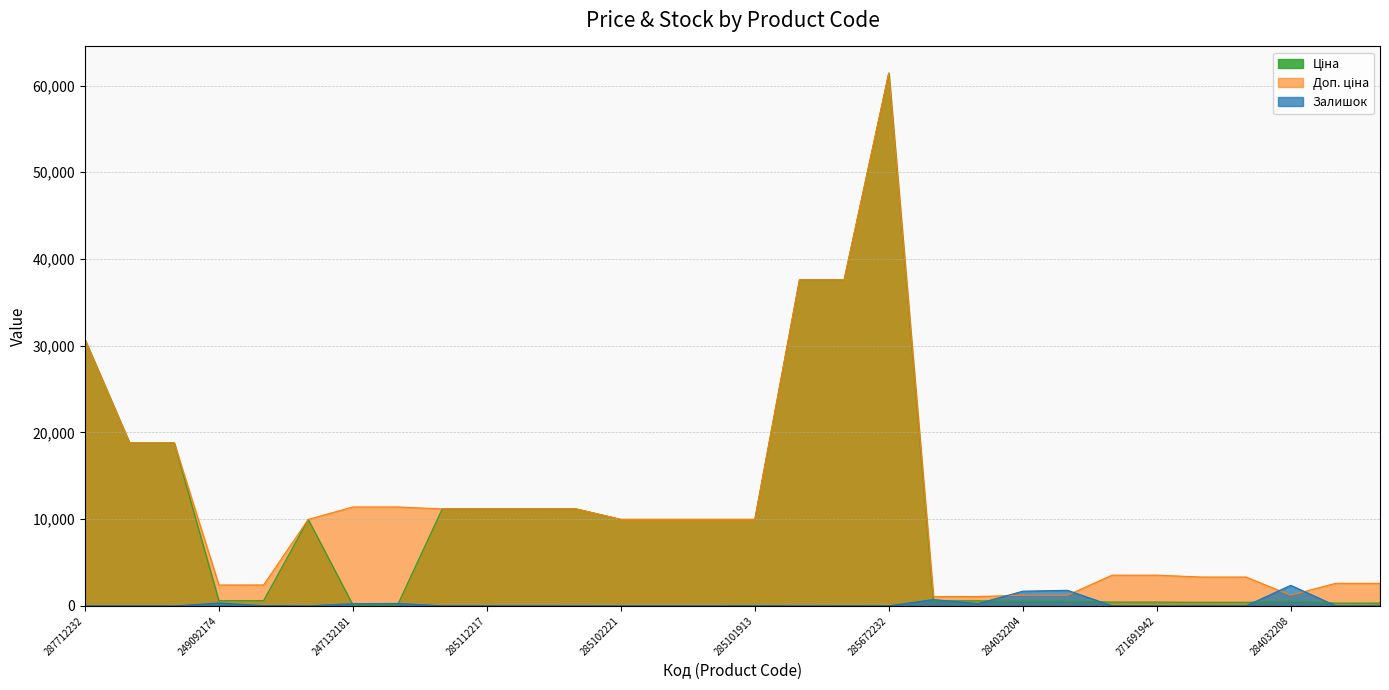

At 271691948, list the series in order from largest to smallest.

Доп. ціна, Ціна, Залишок